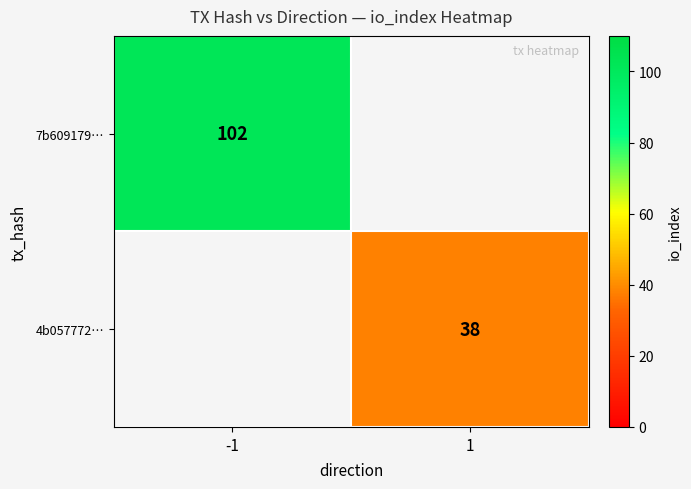

Which category has the lowest value across all series?

1